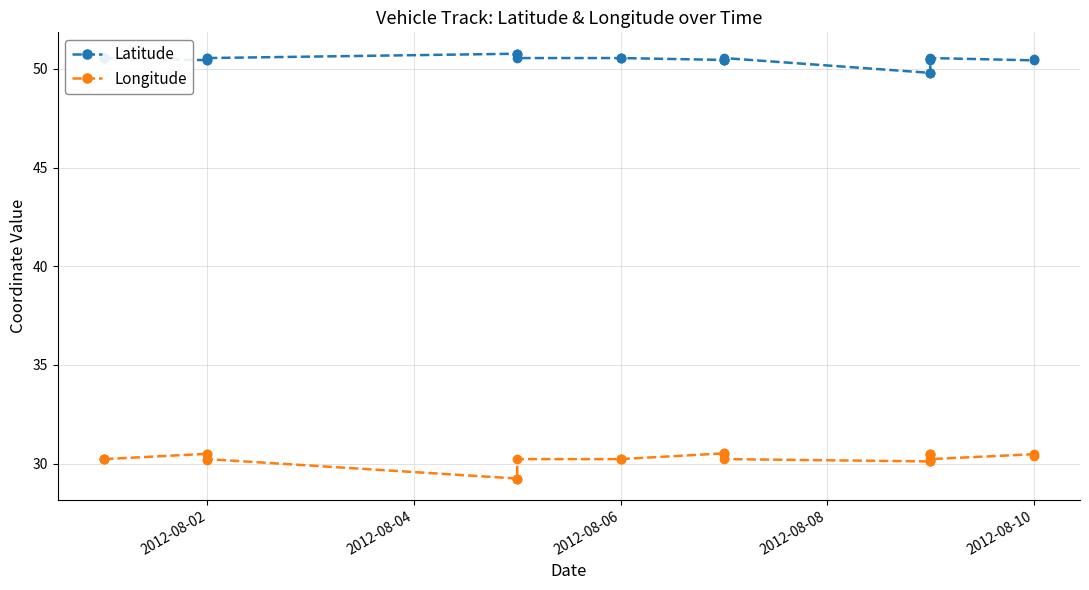

Count the Latitude values in the range 50 to 51.

27